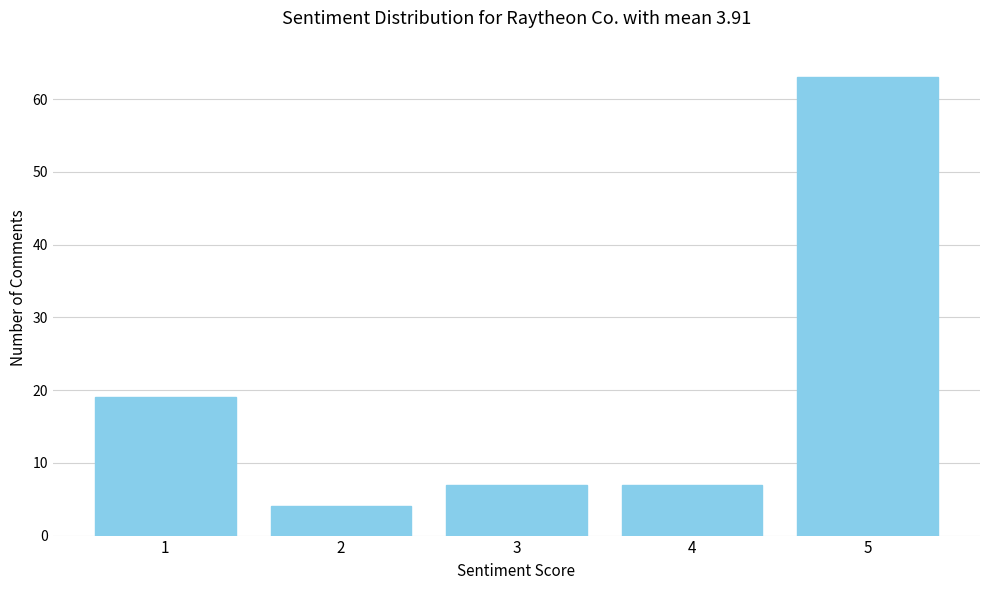

Reading left to right, list all the values displayed in this chart.

19	4	7	7	63